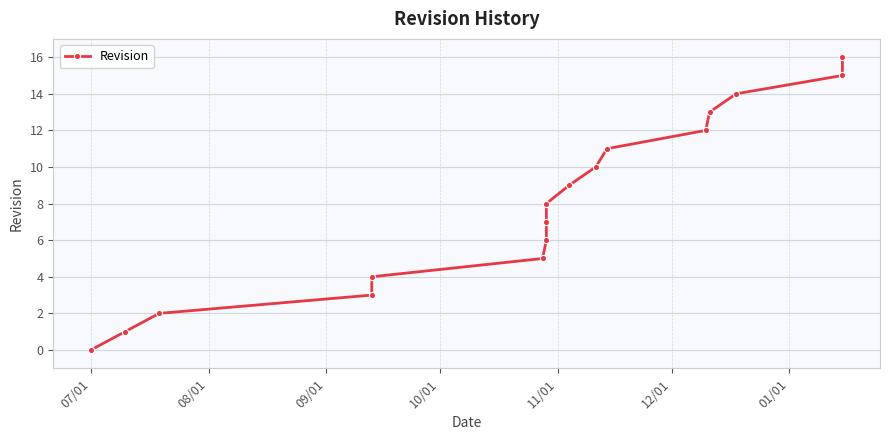

What is the value of the 6th point from the left?

5